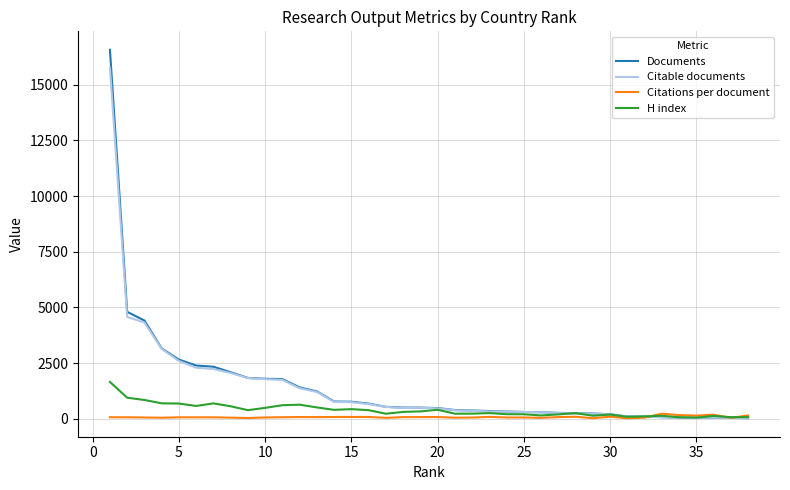

Rank the series by their maximum value, from highest to lowest.

Documents, Citable documents, H index, Citations per document